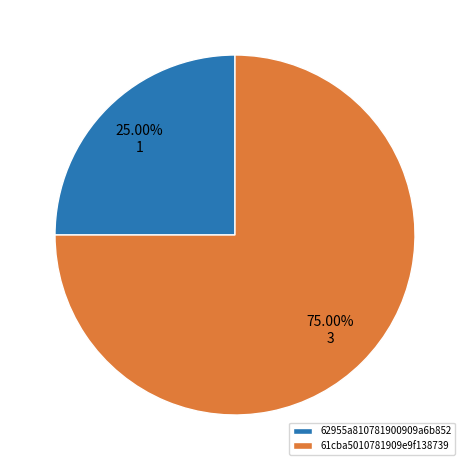

Which has a higher value, 61cba5010781909e9f138739 or 62955a810781900909a6b852?

61cba5010781909e9f138739